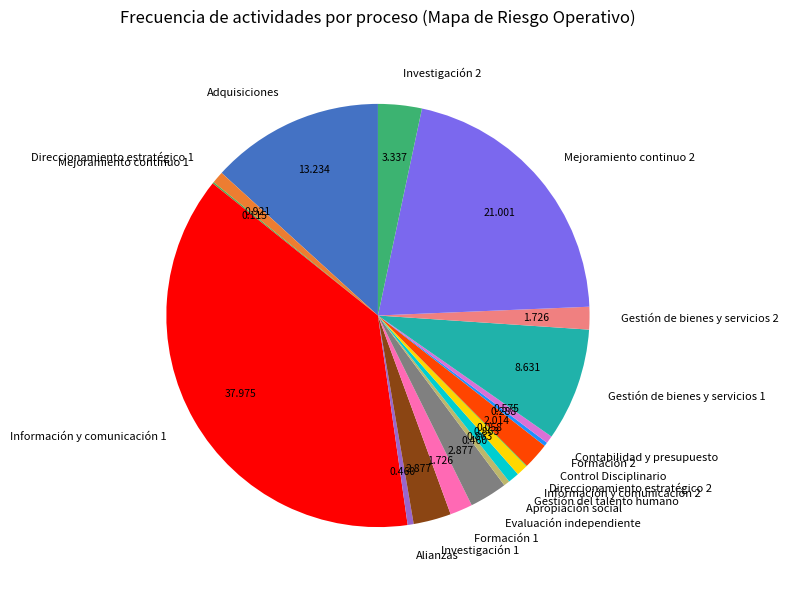

Is the sum of Información y comunicación 2 and Direccionamiento estratégico 1 greater than half?

No